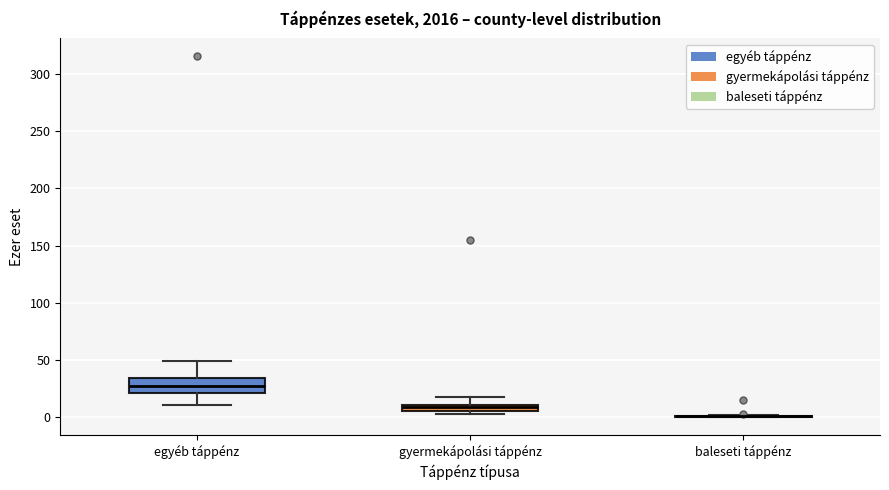

Where does the upper whisker of the box for egyéb táppénz end on the y-axis? The values are not printed on the chart, so give them approximately, as read against the axis.

50